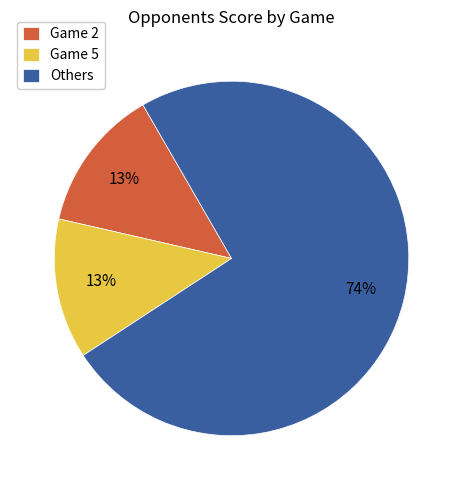

Is there a majority slice in this chart?

Yes